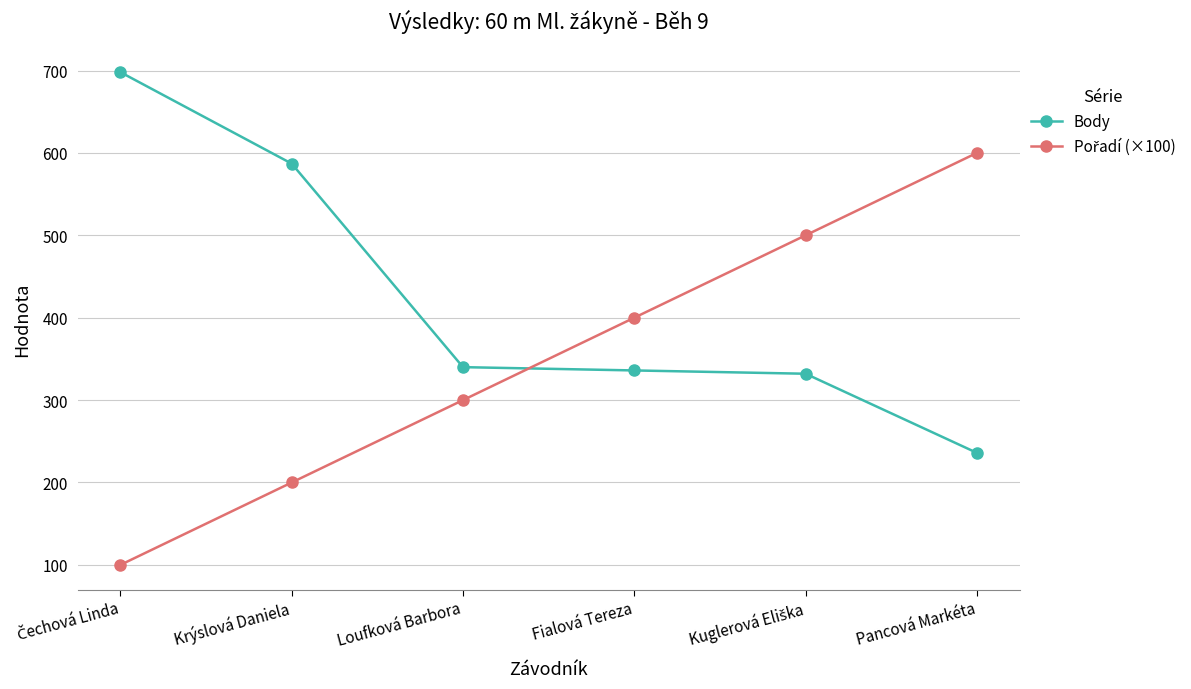

What is the approximate value of Body at Fialová Tereza, to the nearest 10?

340